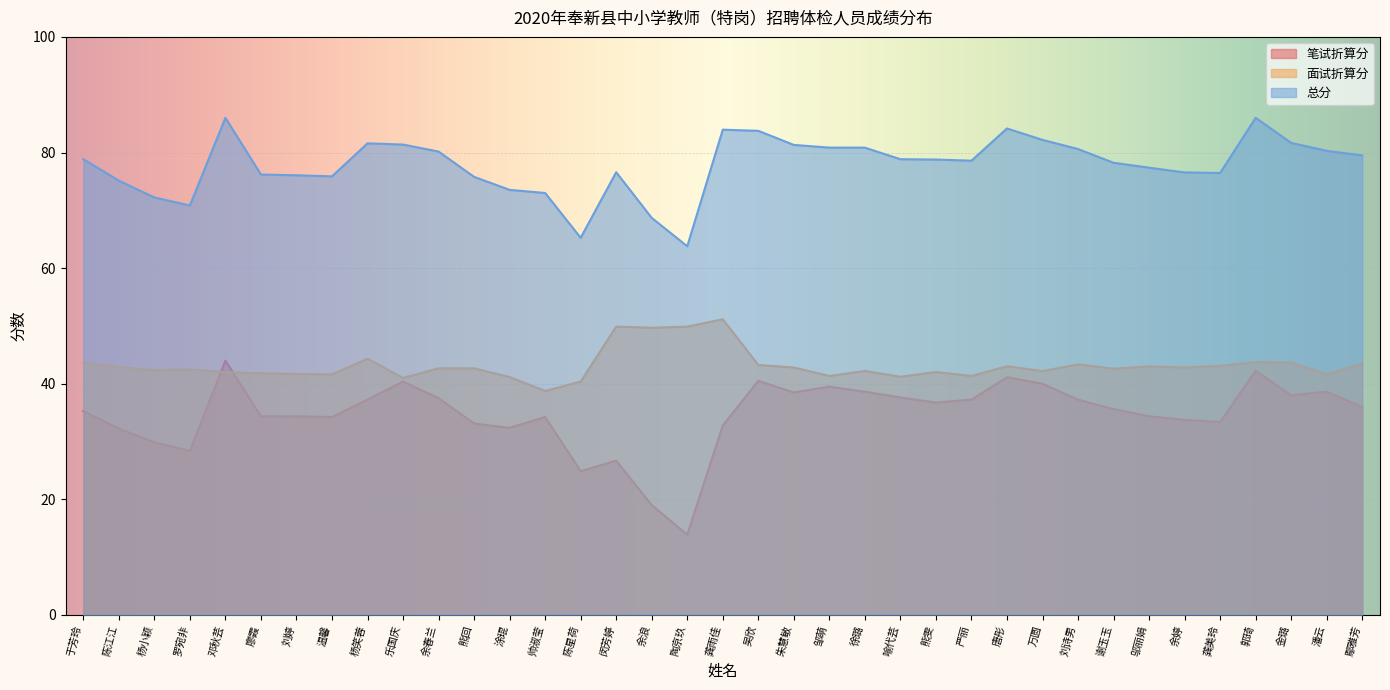

What position from the right is 金璐?

3